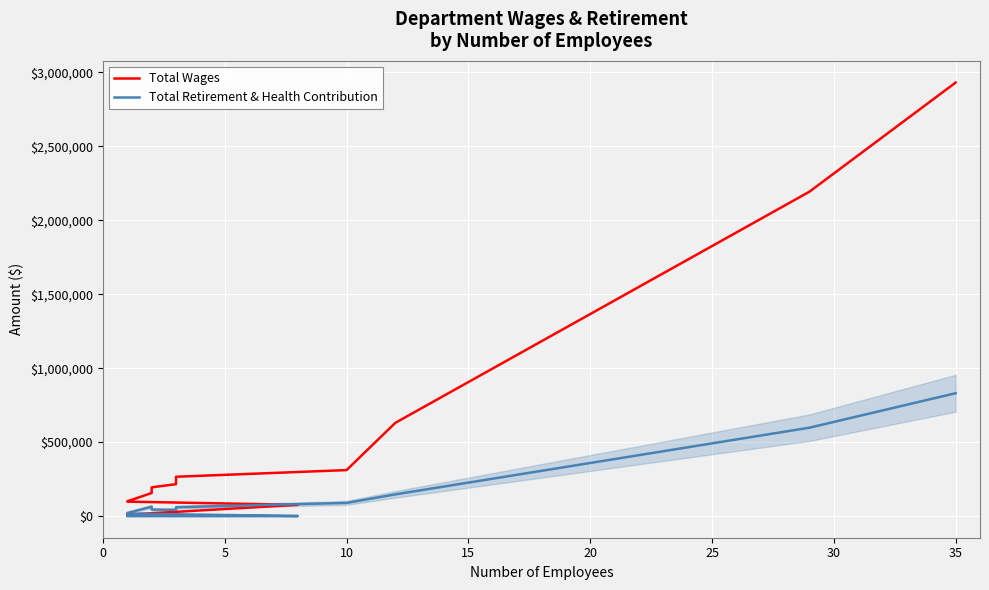

How many data points in Total Wages are less than 215478?

6